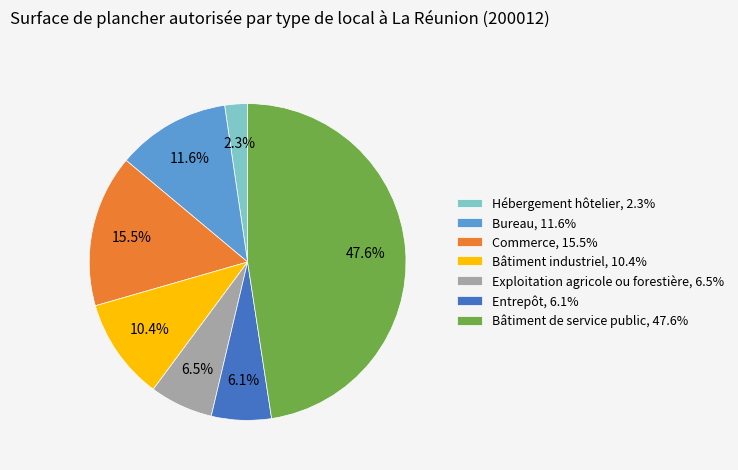

What percentage do Hébergement hôtelier, 2.3% and Bâtiment industriel, 10.4% together represent?

12.7%